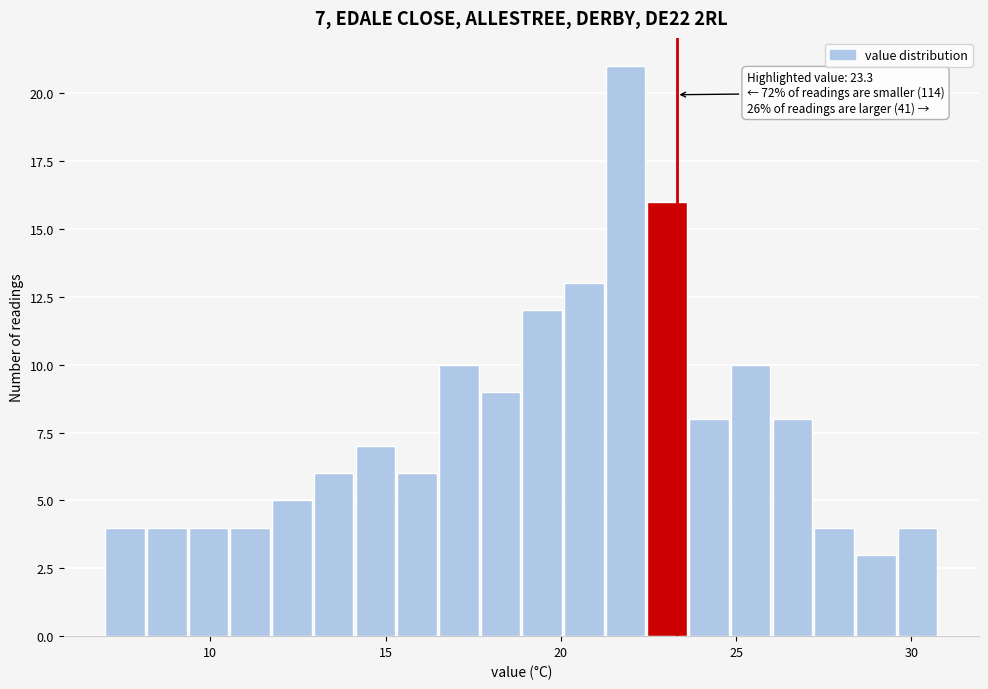

Around what value on the x-axis is the tallest bar? Give the approximate position of its centre, as read against the axis.

22.0